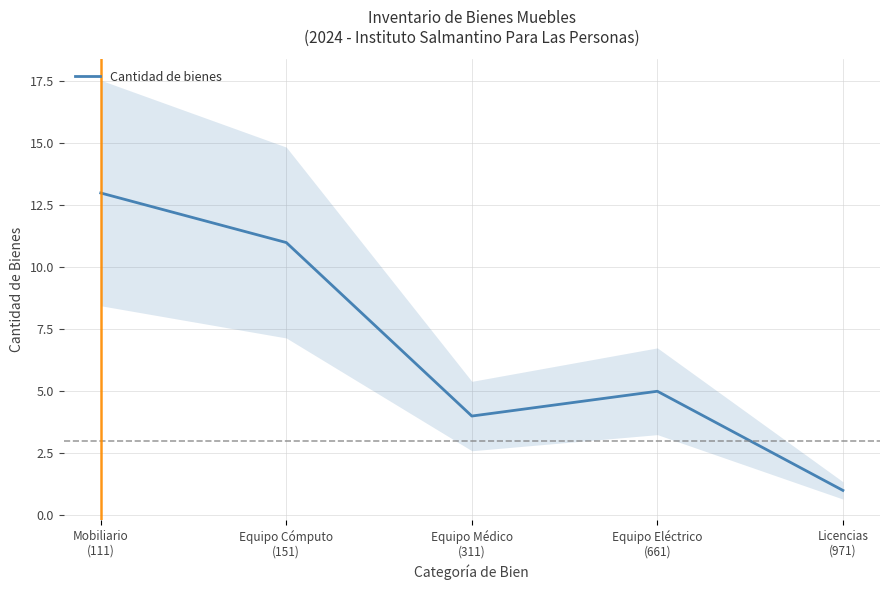

At which label does the data first exceed 5?

Mobiliario
(111)